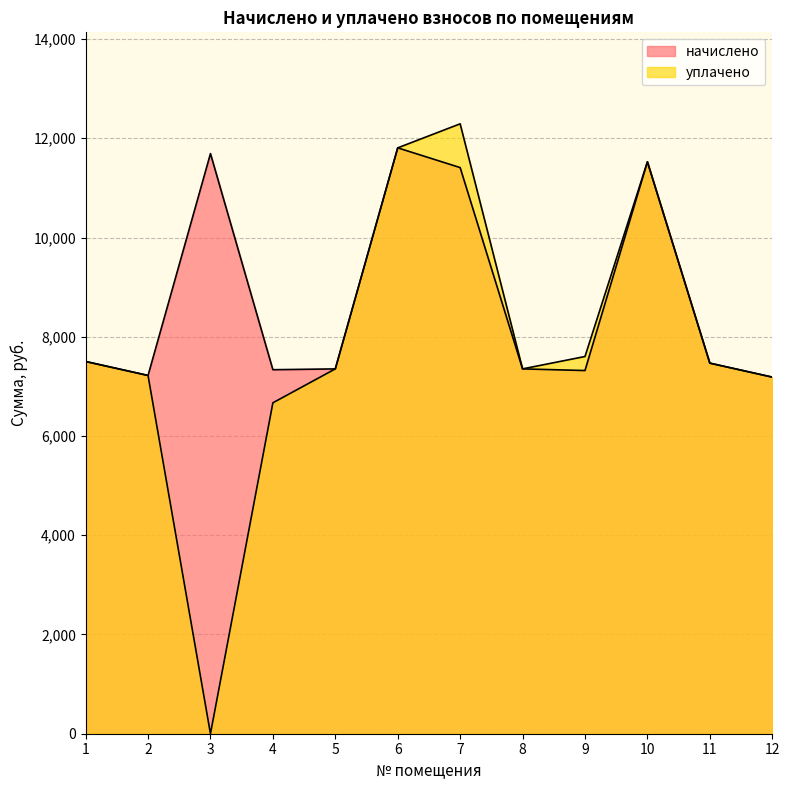

At which category does уплачено reach its first local peak?

7